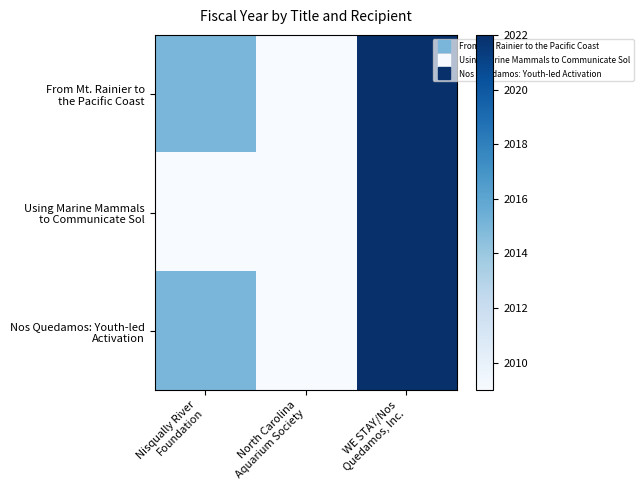

Which series has the largest total across all categories?

From Mt. Rainier to the Pacific Coast